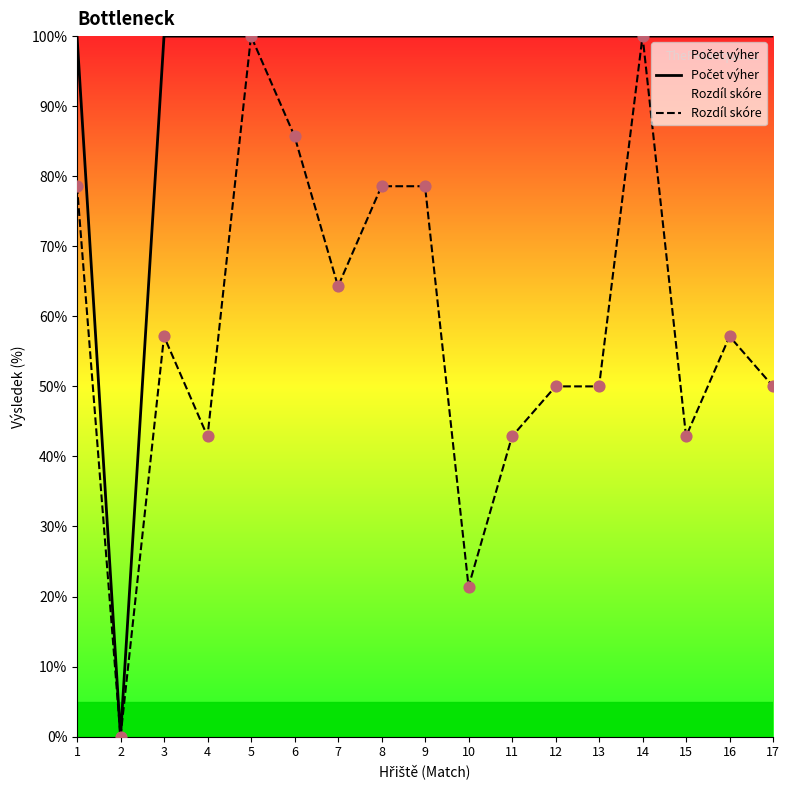

At how many categories does at least one series exceed 98?

16